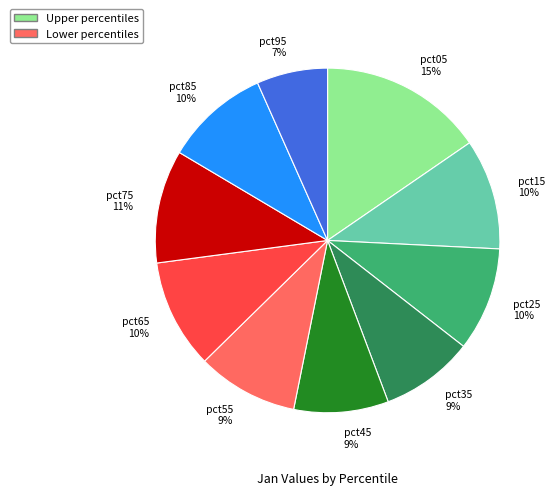

The pct15 slice represents 22% of the pie. True or false?

False